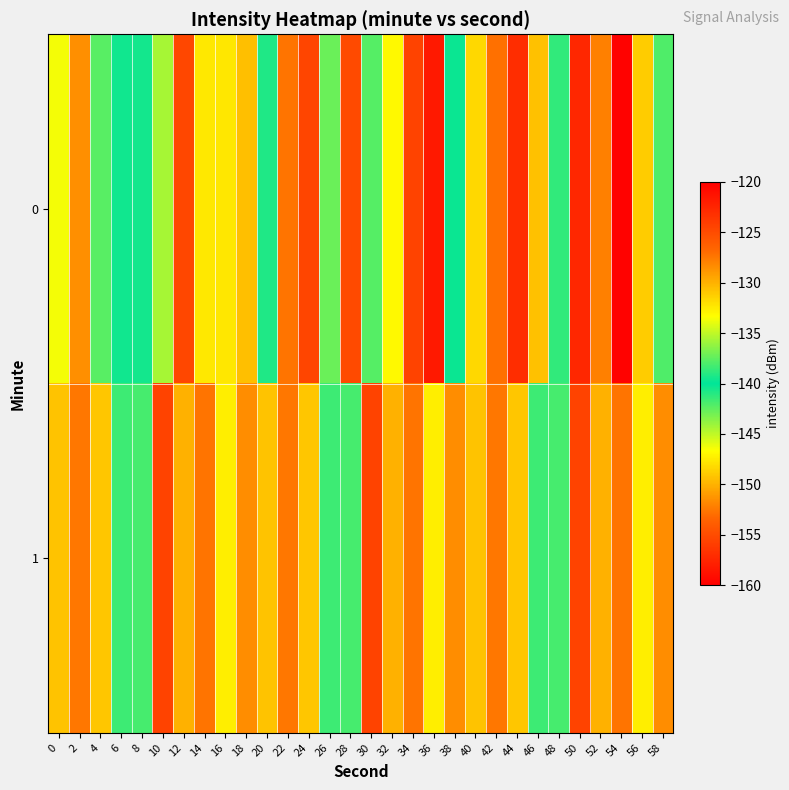

Rank the series by their average value, from lowest to highest.

0, 1